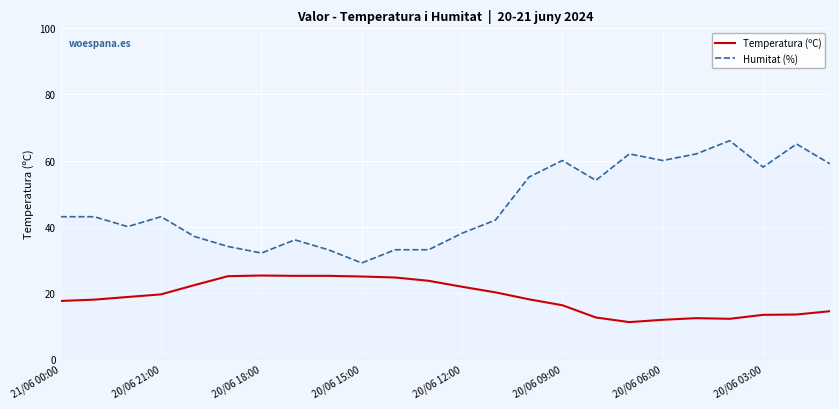

Which series has the widest spread of values?

Humitat (%)